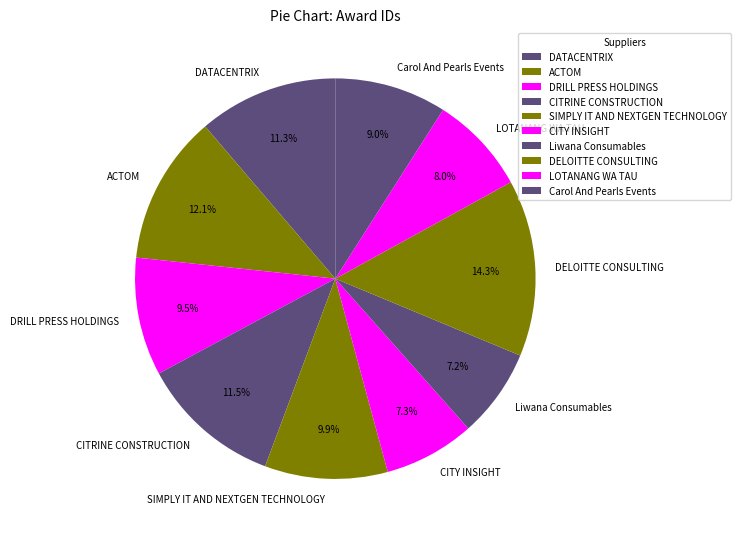

Which has a higher value, Liwana Consumables or DRILL PRESS HOLDINGS?

DRILL PRESS HOLDINGS